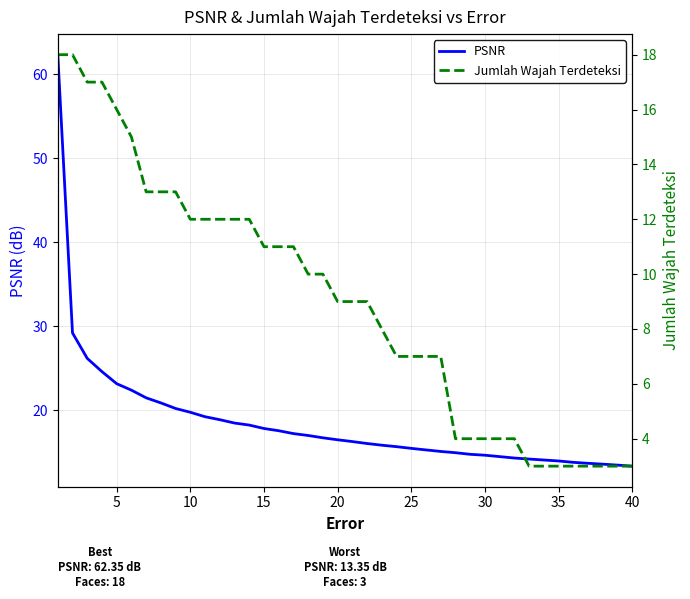

At how many categories does at least one series exceed 39?

1